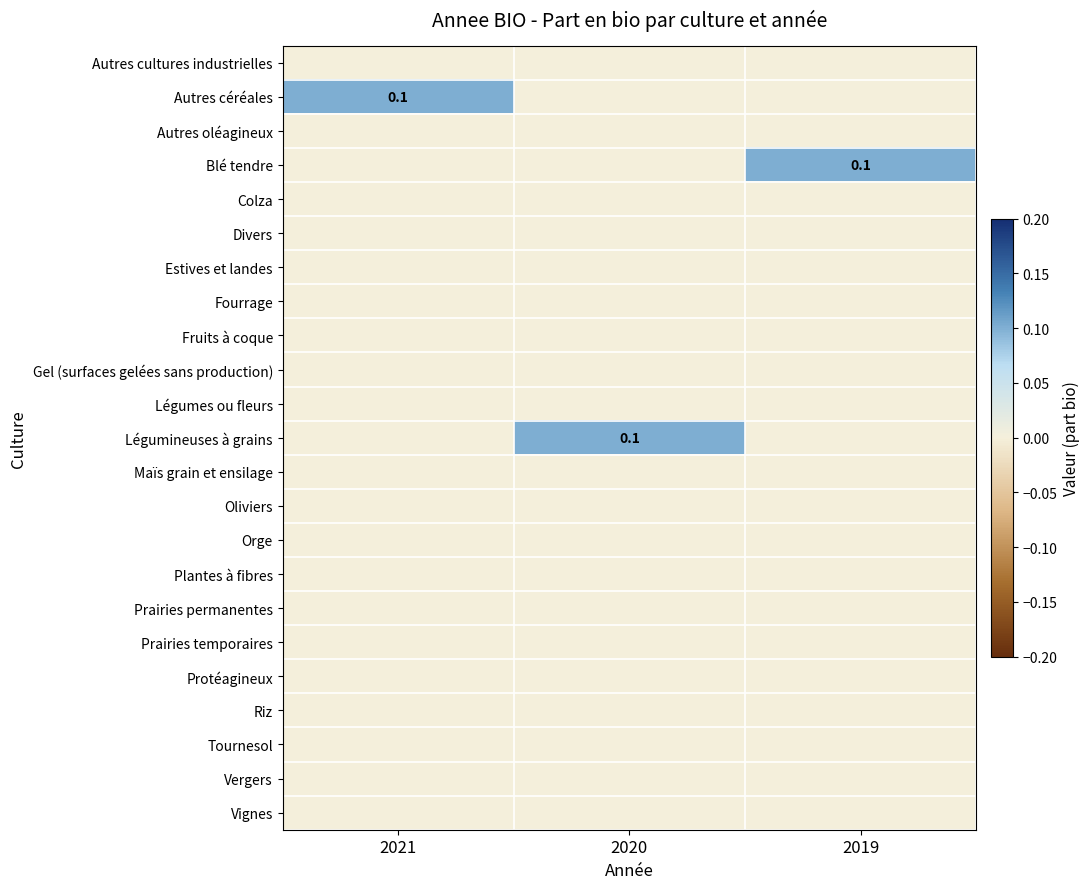

The value of Autres céréales at 2021 is 0.1. True or false?

True